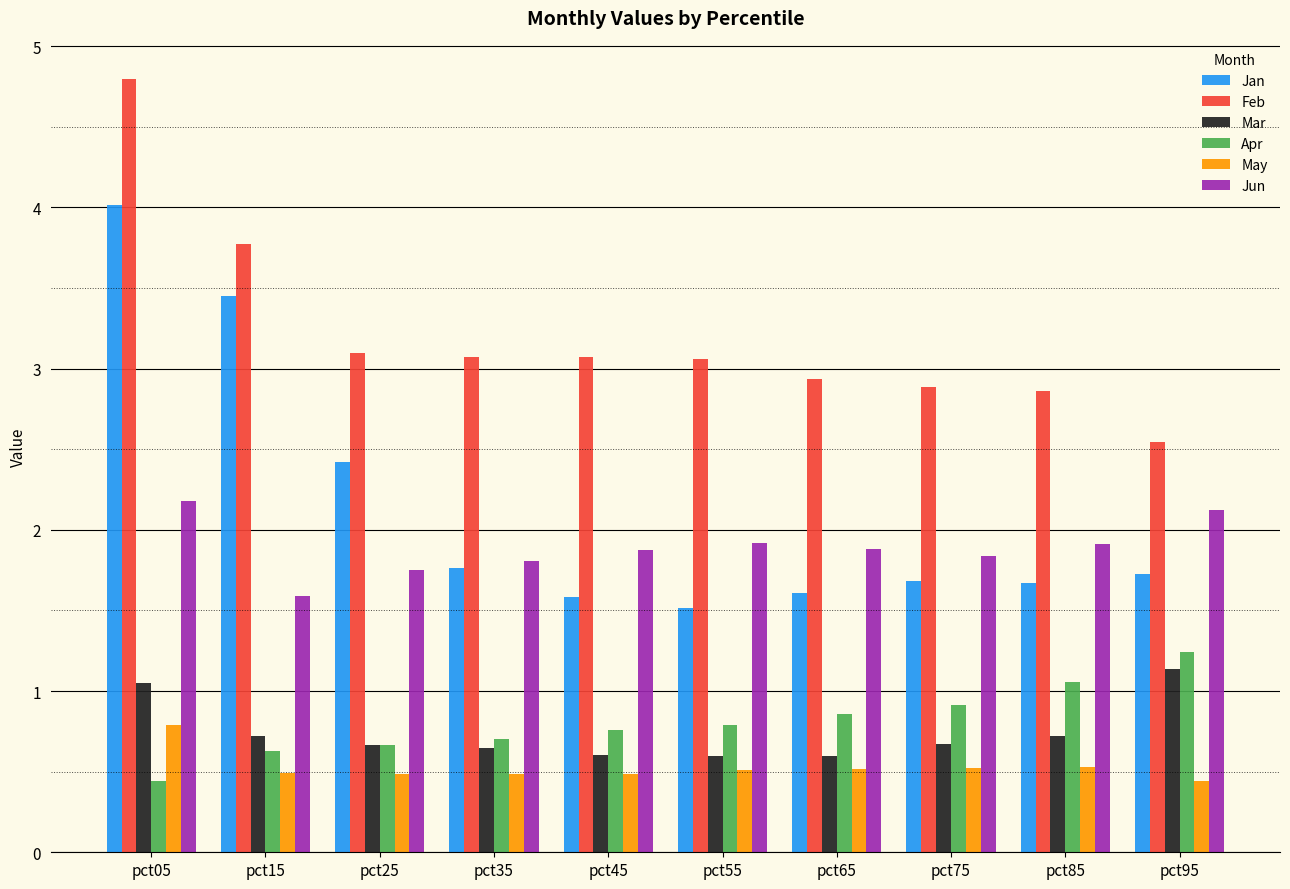

How many bars are there in total?

60